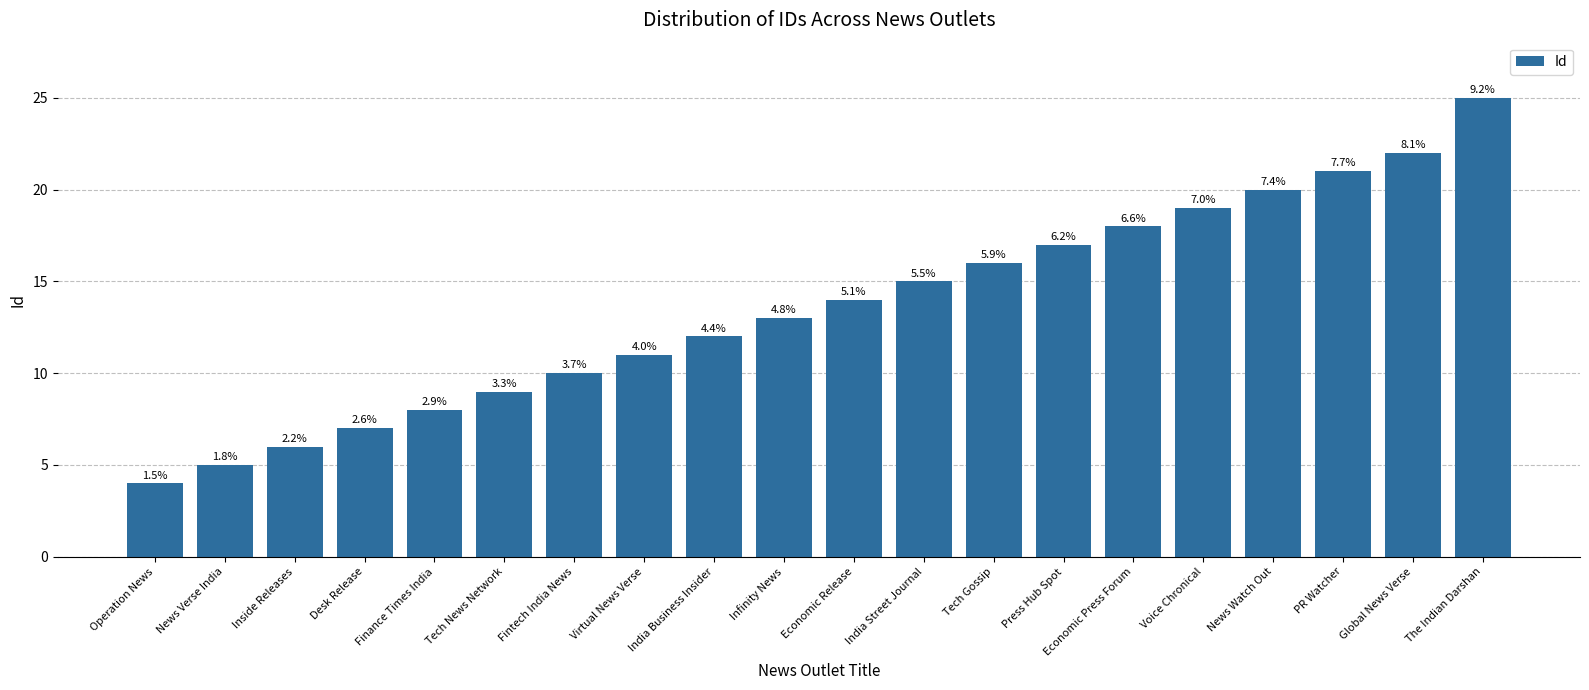

What is the label of the 2nd bar from the left?

News Verse India